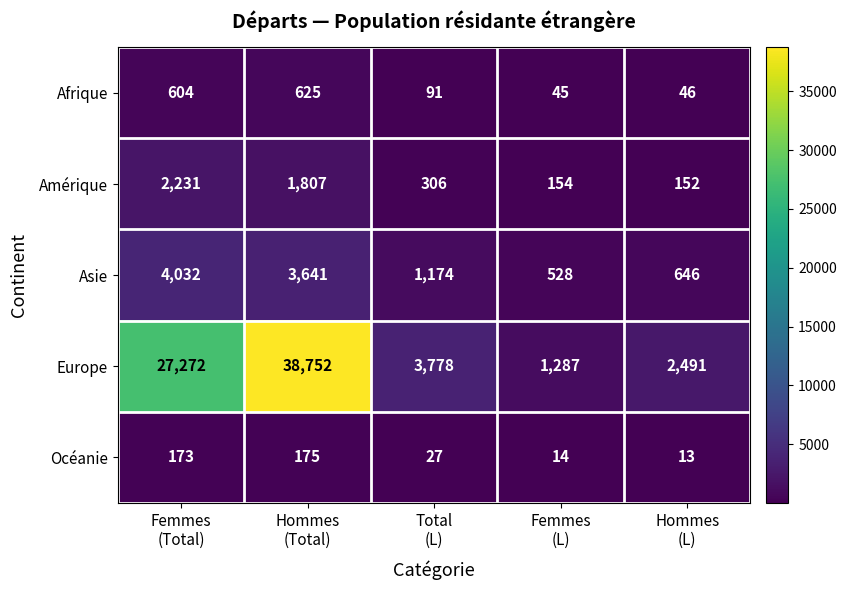

What is the difference between the highest and lowest values at Femmes
(Total)?

27099